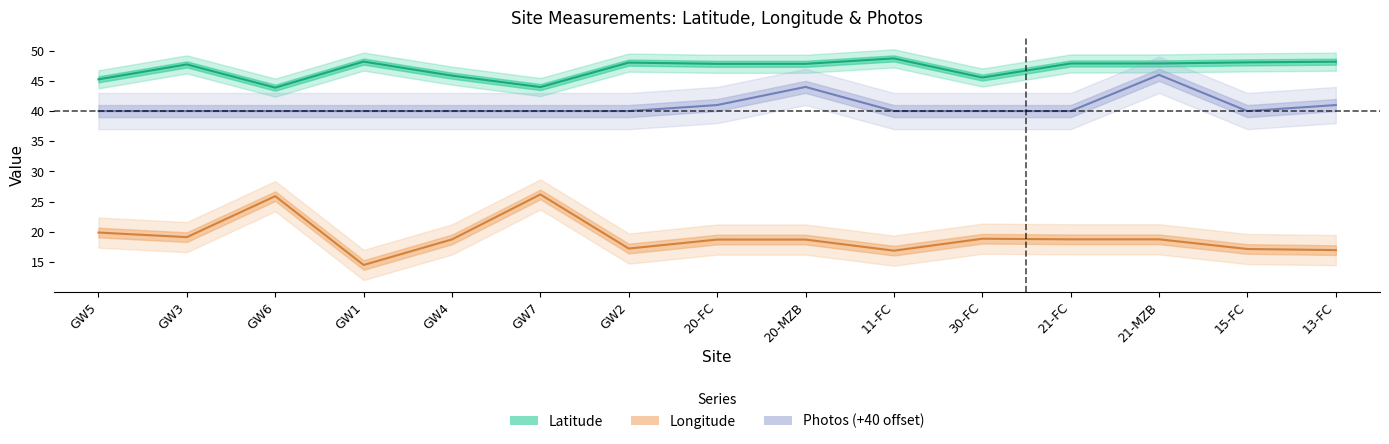

What is the difference between the second highest and minimum values in the Photos series?

4.0